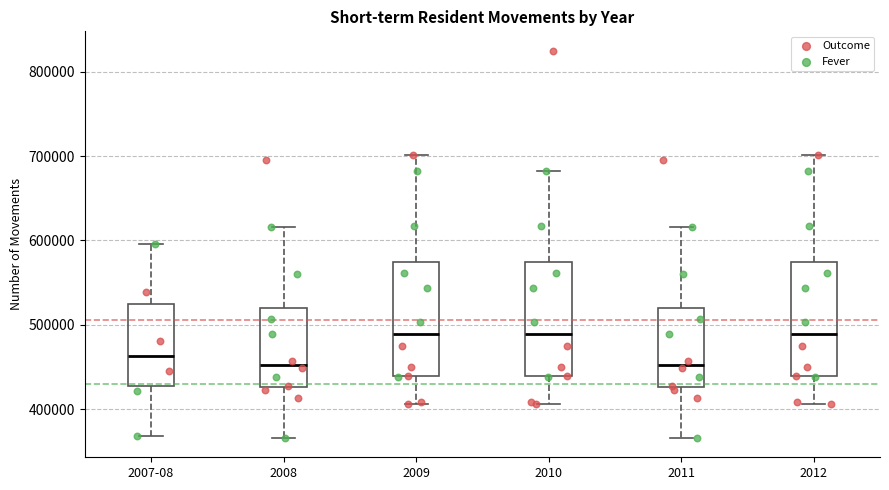

Where does the lower whisker of the box for 2008 end on the y-axis? The values are not printed on the chart, so give them approximately, as read against the axis.

370000